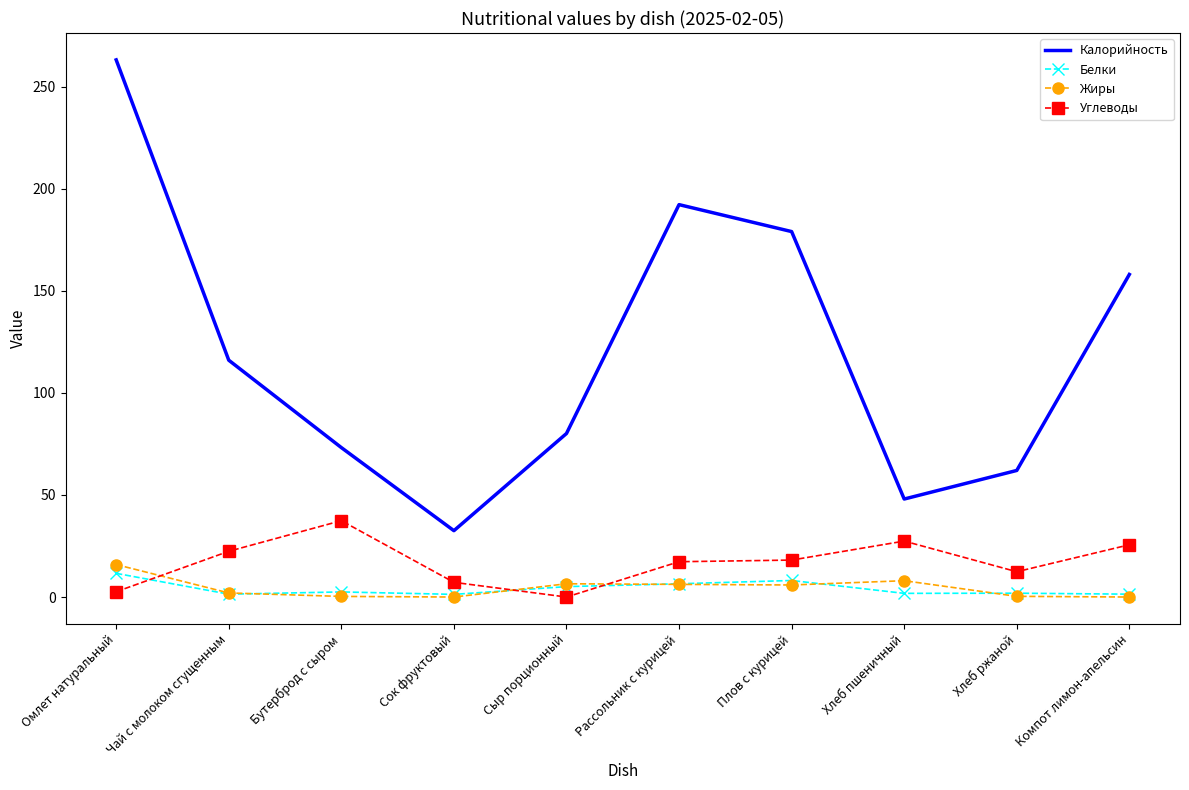

Between Омлет натуральный and Компот лимон-апельсин, which series saw the biggest shift?

Калорийность